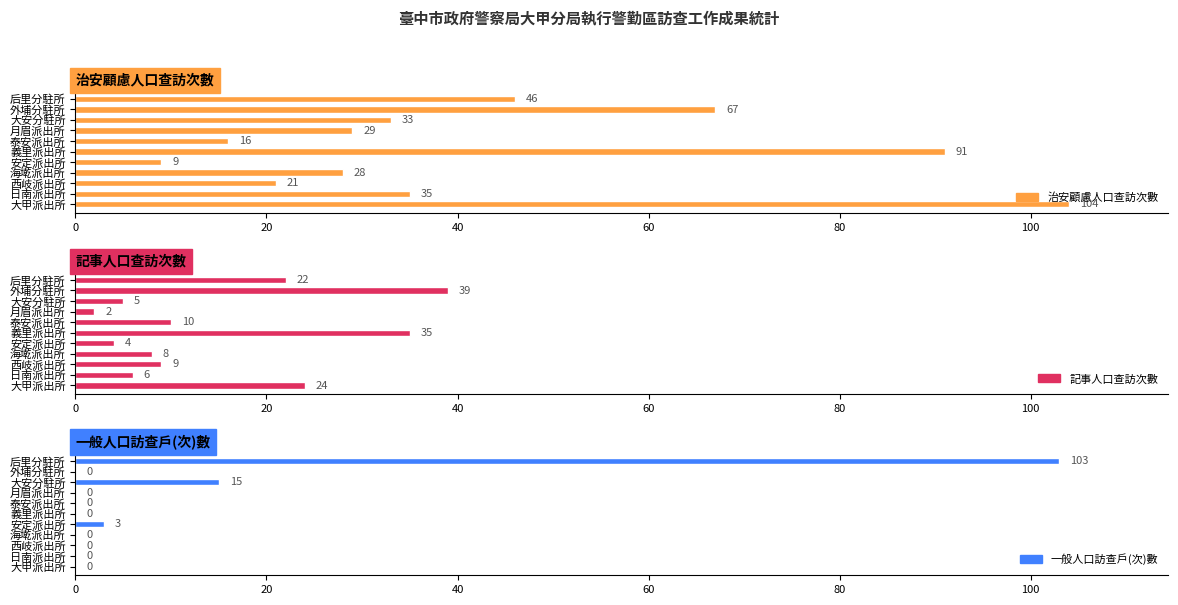

At how many categories does at least one series exceed 73?

3